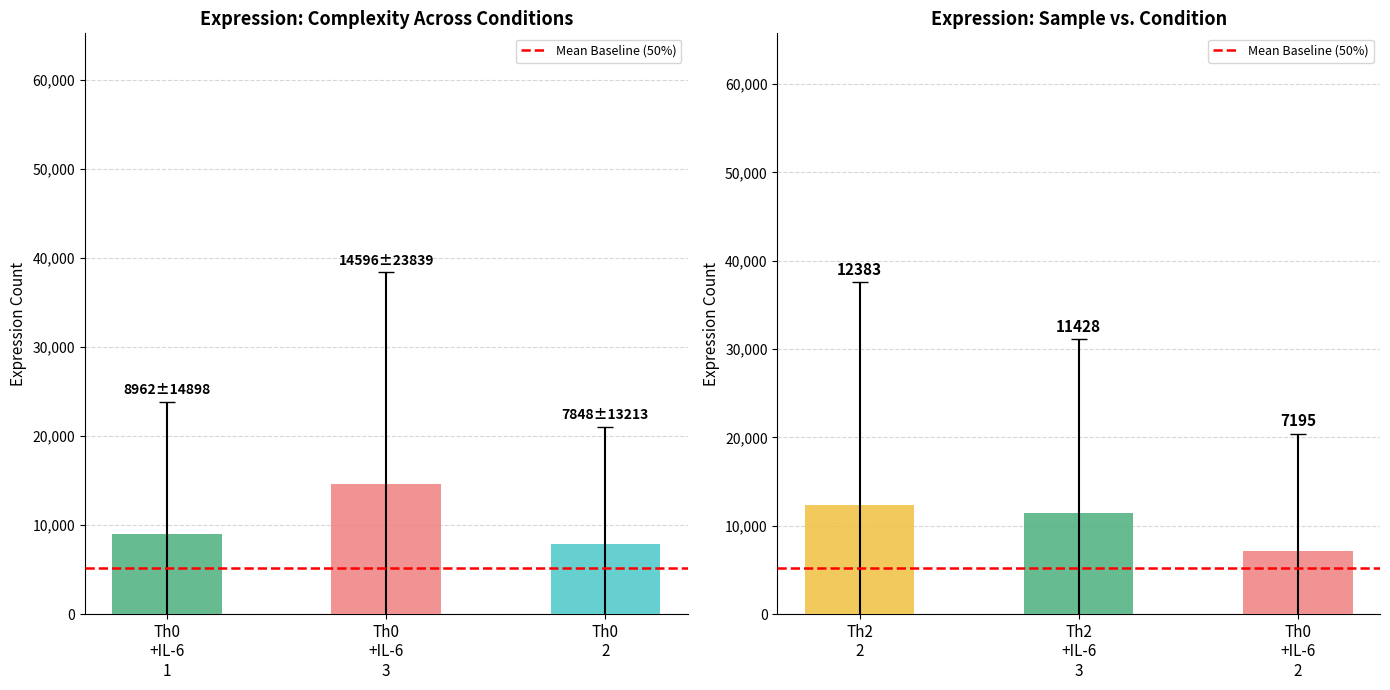

The Th0 +IL-6 3 series shows 4045 at Eef1g. True or false?

False